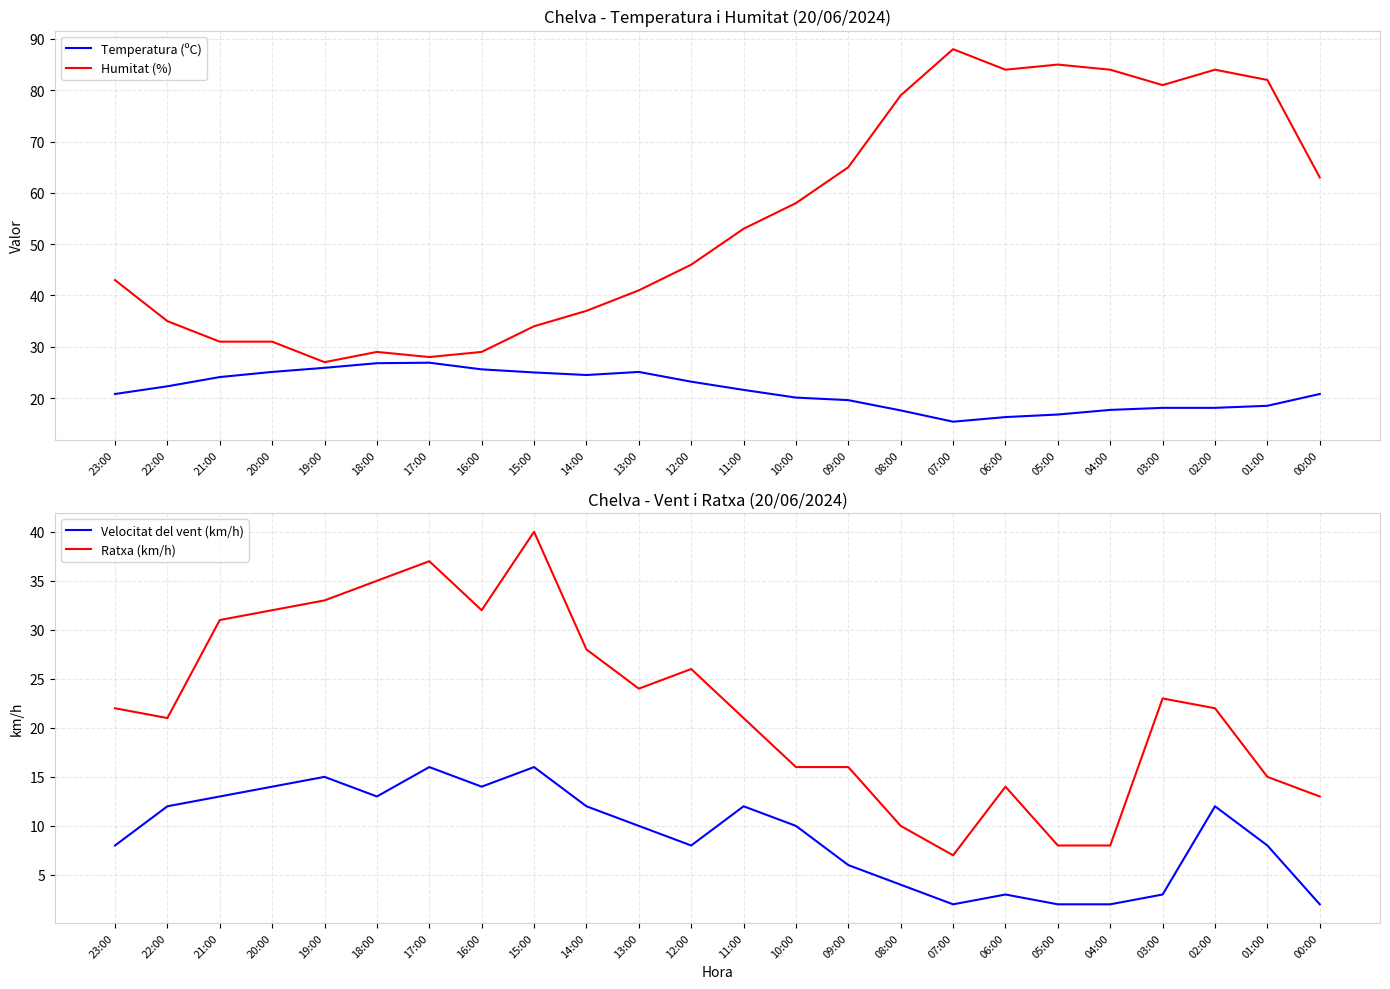

In Temperatura (ºC), how many points are higher than both neighbors (excluding endpoints)?

2